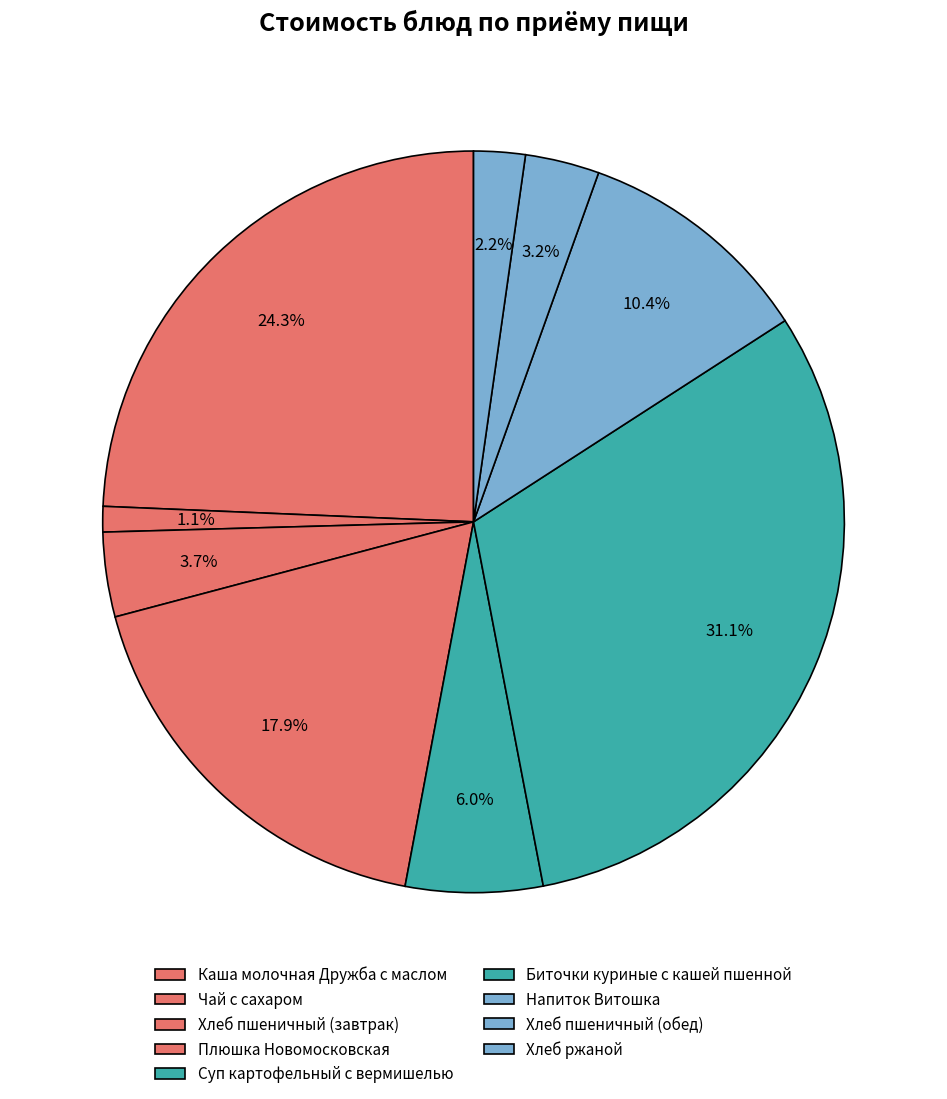

Does Плюшка Новомосковская represent more than half of the total?

No